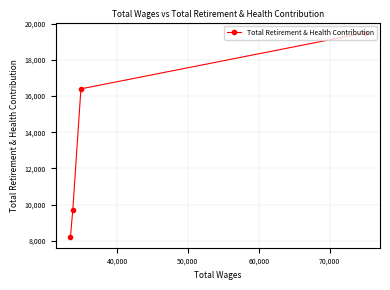

Count the values in the range 9721 to 19503.

3